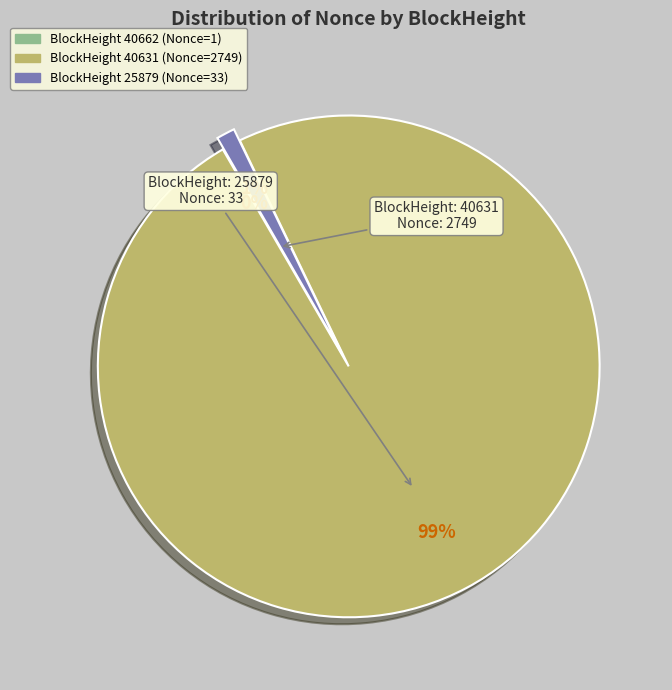

Does any single category account for the majority?

Yes